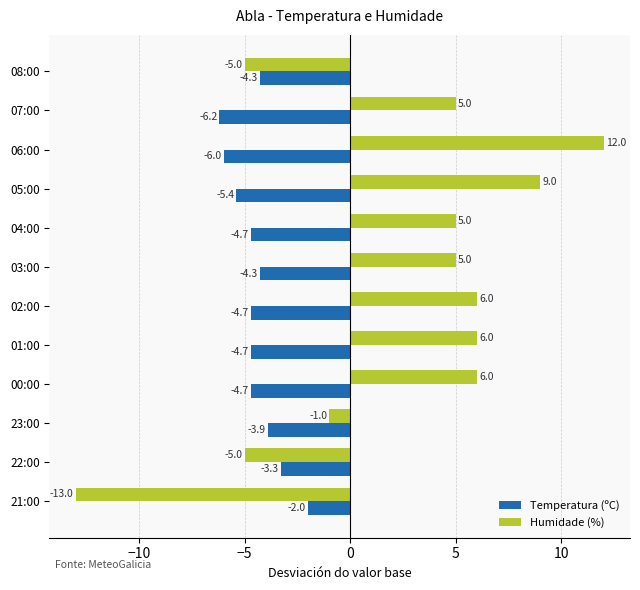

Which series has the largest range (max minus min)?

Humidade (%)